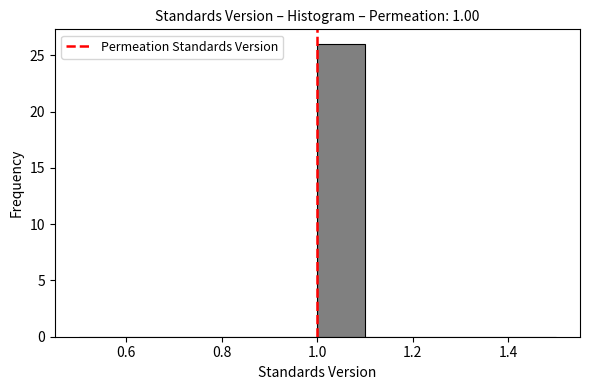

Over which range of the x-axis is the bar tallest?

1.0 to 1.1